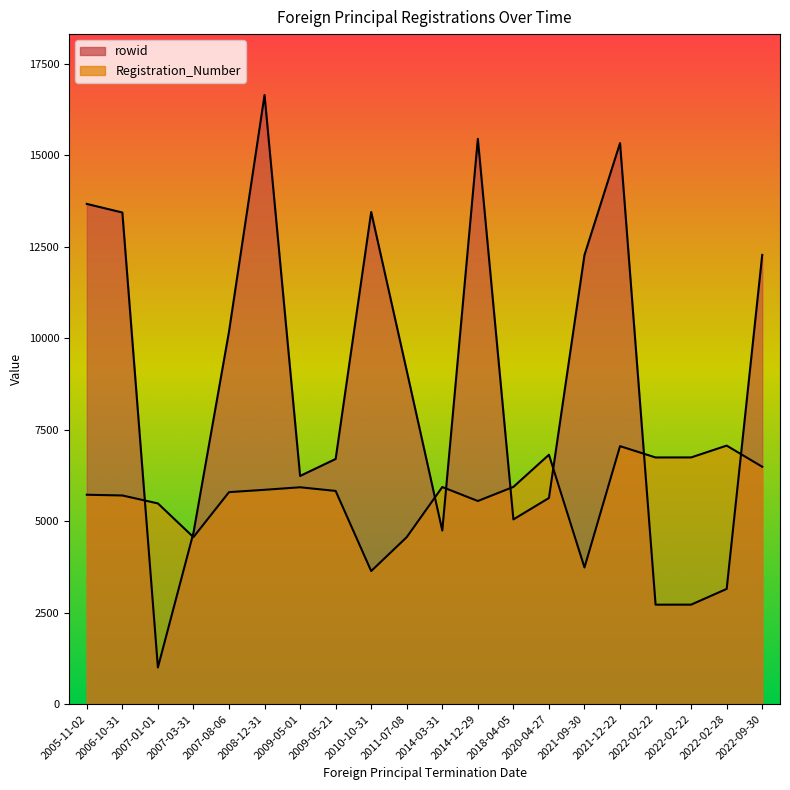

How many lines are shown in the chart?

2